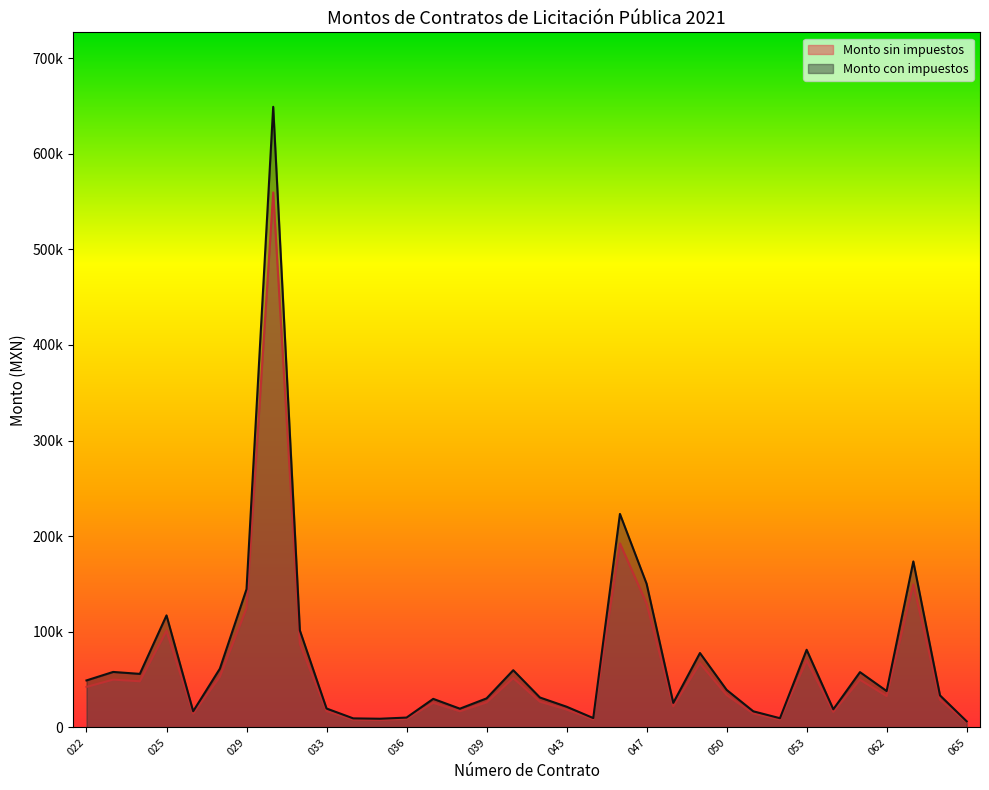

True or false: Monto sin impuestos has a value of 16957.0 at 038.

True